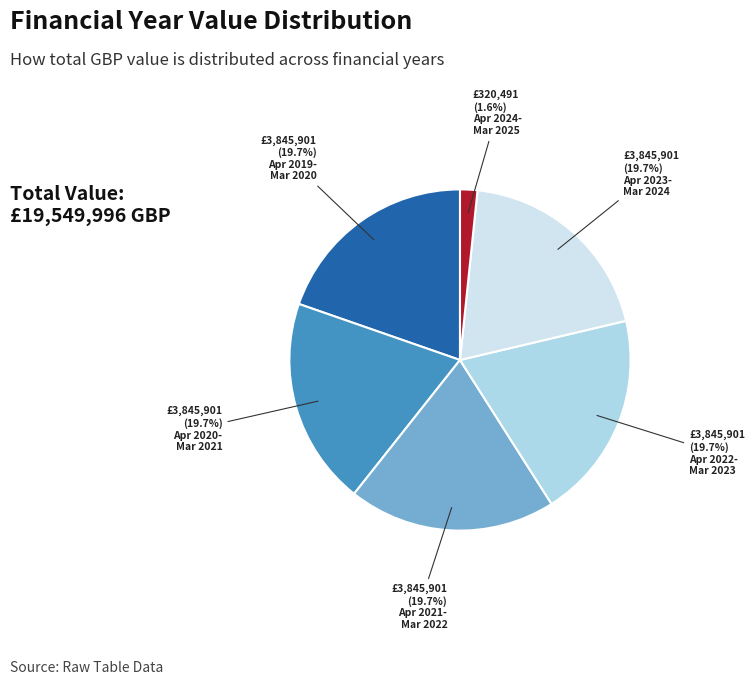

Is there any slice that represents more than half of the pie?

No